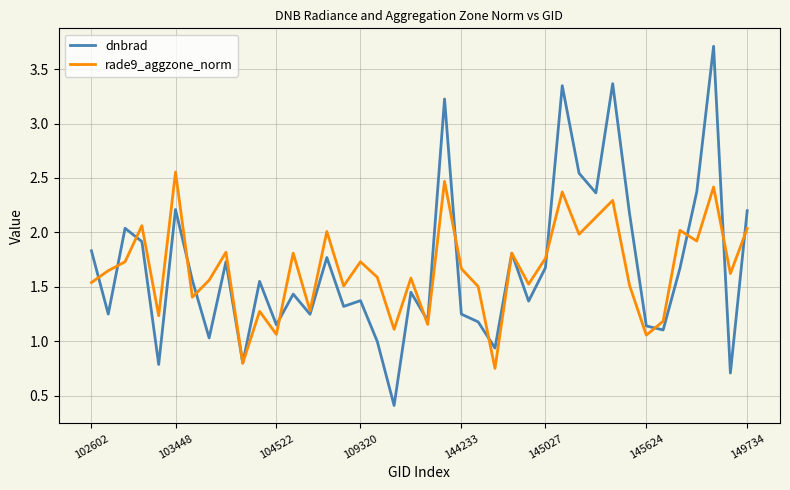

Which series has the widest spread of values?

dnbrad